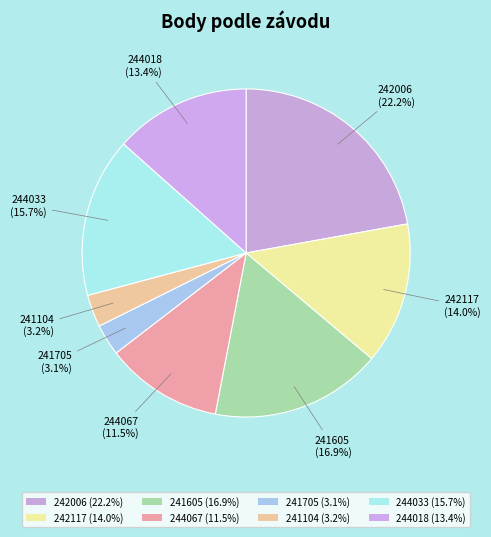

What is the smallest slice in the pie chart?

241705